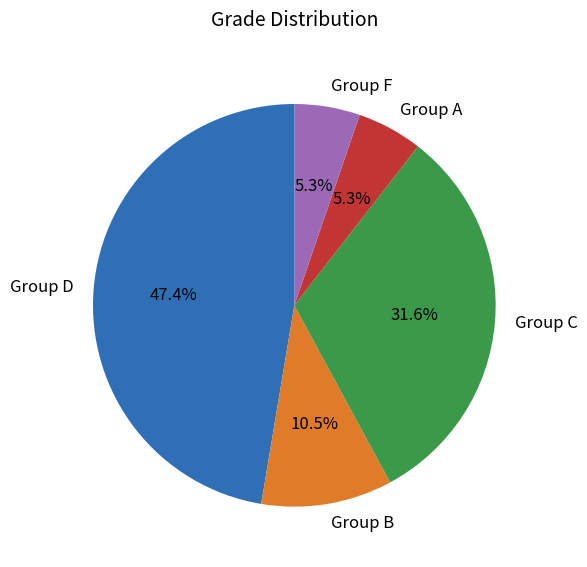

Count the number of slices in the pie.

5